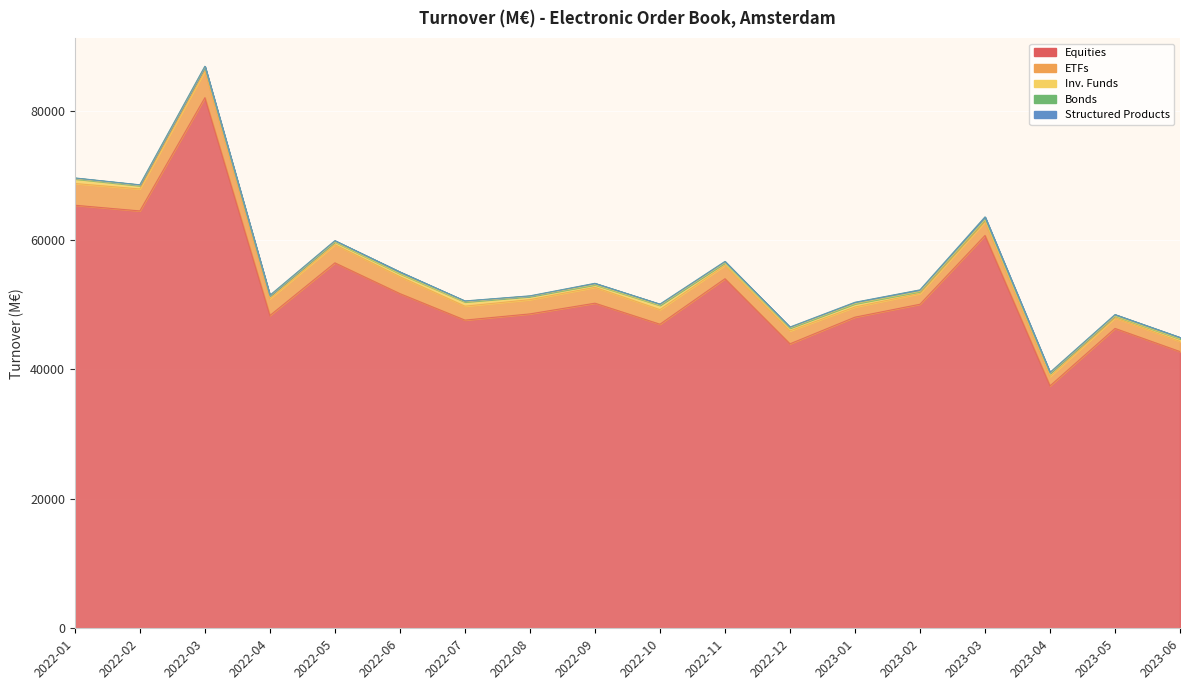

Which series has the largest range (max minus min)?

Equities